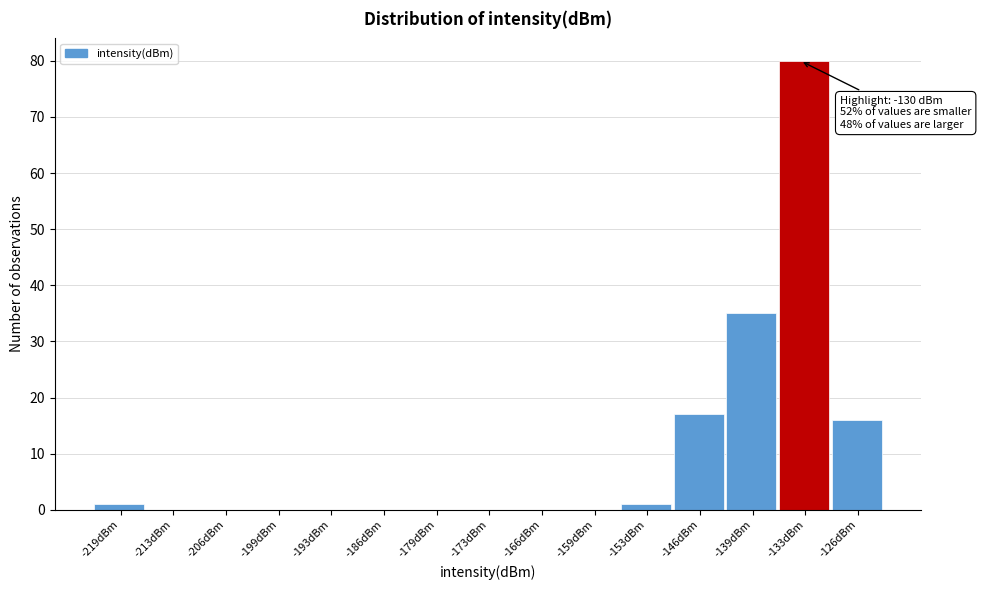

Reading left to right, extract all data points from this chart.

-219dBm=1	-213dBm=0	-206dBm=0	-199dBm=0	-193dBm=0	-186dBm=0	-179dBm=0	-173dBm=0	-166dBm=0	-159dBm=0	-153dBm=1	-146dBm=17	-139dBm=35	-133dBm=80	-126dBm=16